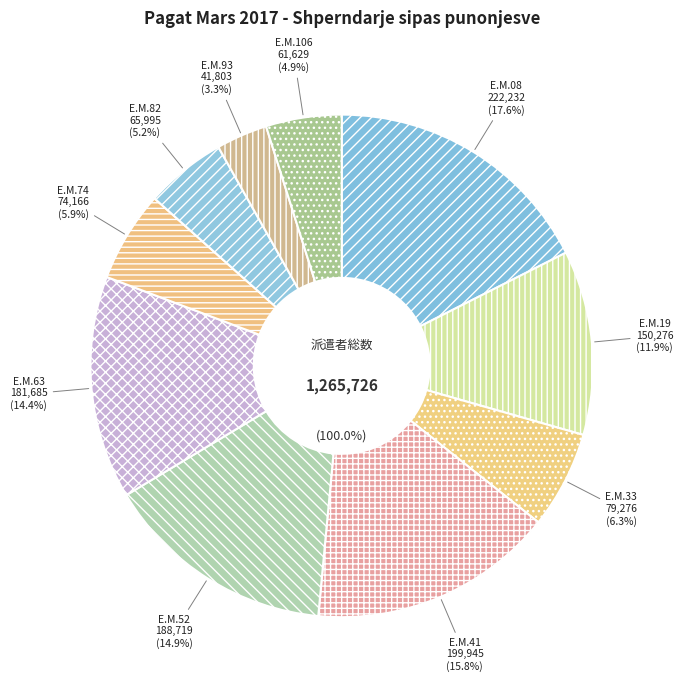

Does any single category account for the majority?

No